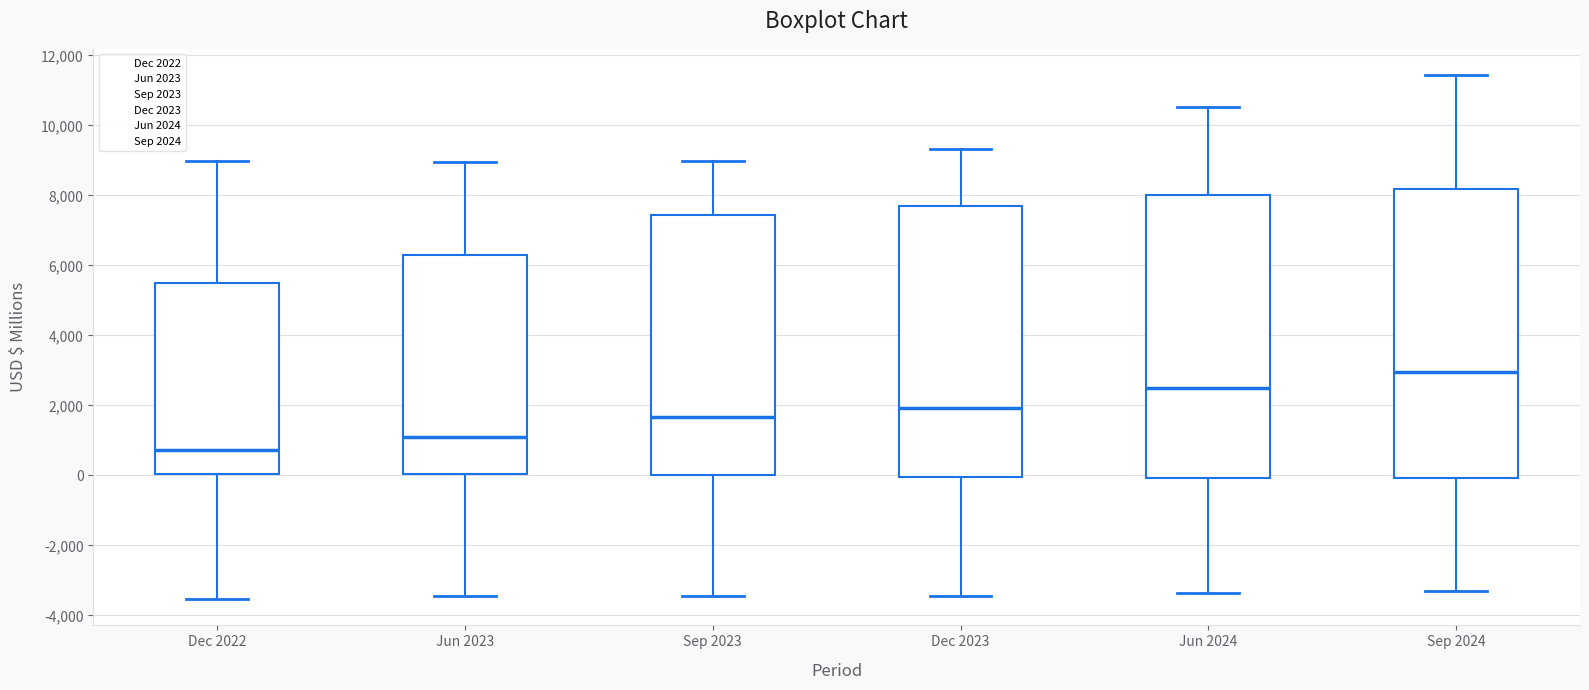

Reading left to right, read every box against the y-axis: the position of its median line, the range the box covers, and the ends of its whiskers. The values are not printed on the chart, so give them approximately, as read against the axis.

Dec 2022: median 800, box 0 to 5400, whiskers -3600 to 9000
Jun 2023: median 1000, box 0 to 6400, whiskers -3400 to 9000
Sep 2023: median 1600, box 0 to 7400, whiskers -3400 to 9000
Dec 2023: median 2000, box 0 to 7800, whiskers -3400 to 9400
Jun 2024: median 2400, box 0 to 8000, whiskers -3400 to 10600
Sep 2024: median 3000, box 0 to 8200, whiskers -3200 to 11400